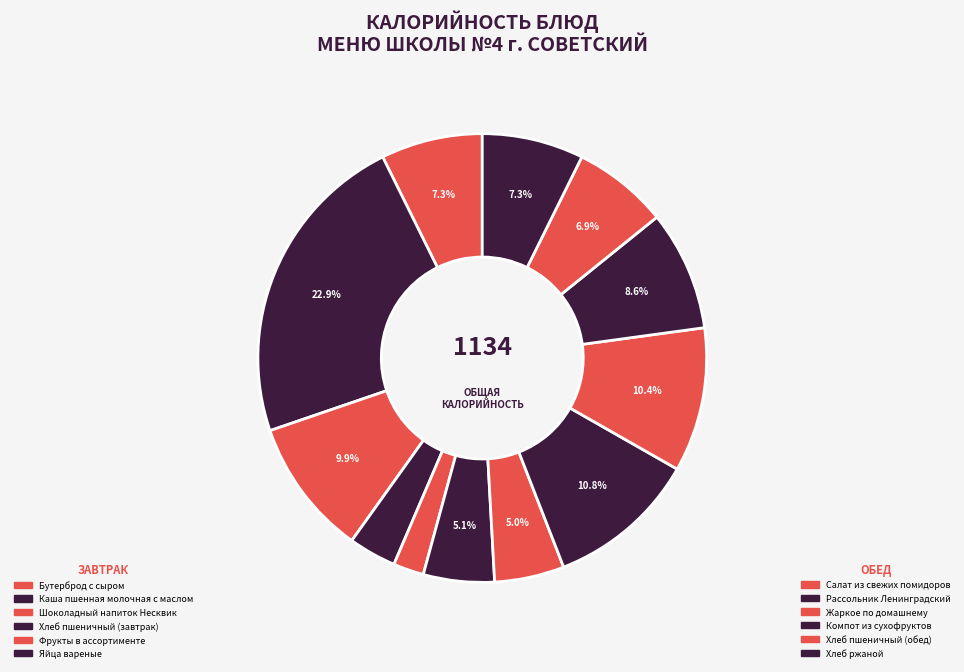

How many segments does this pie chart have?

12